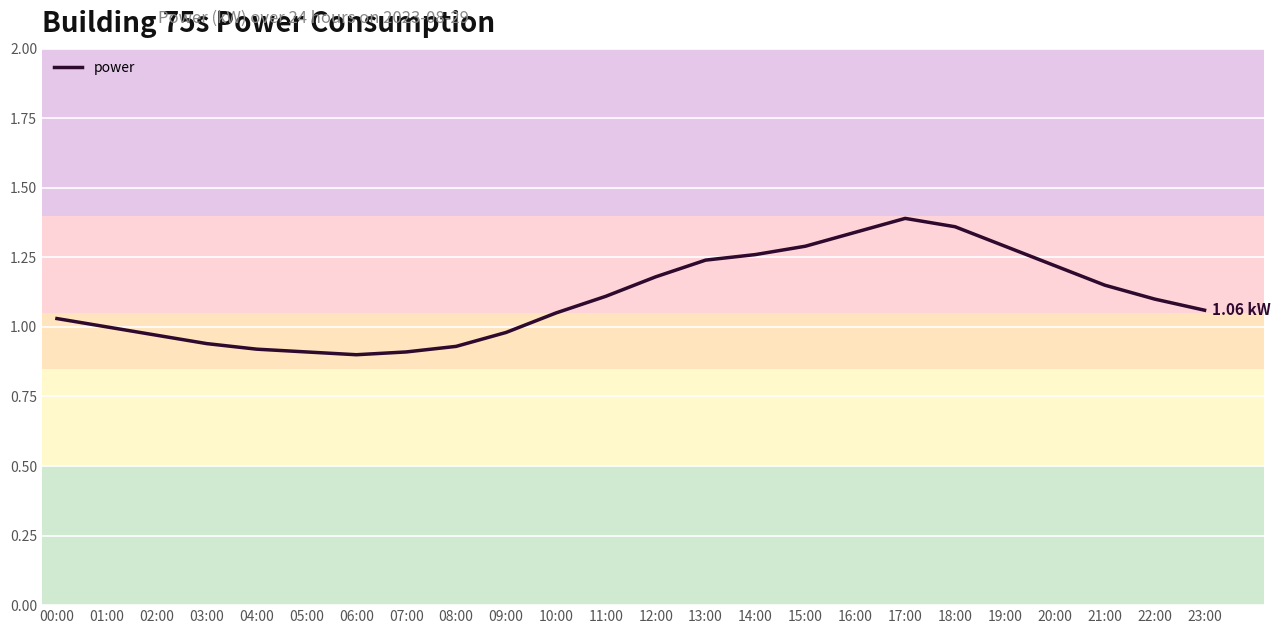

Which has a higher value, 19:00 or 07:00?

19:00